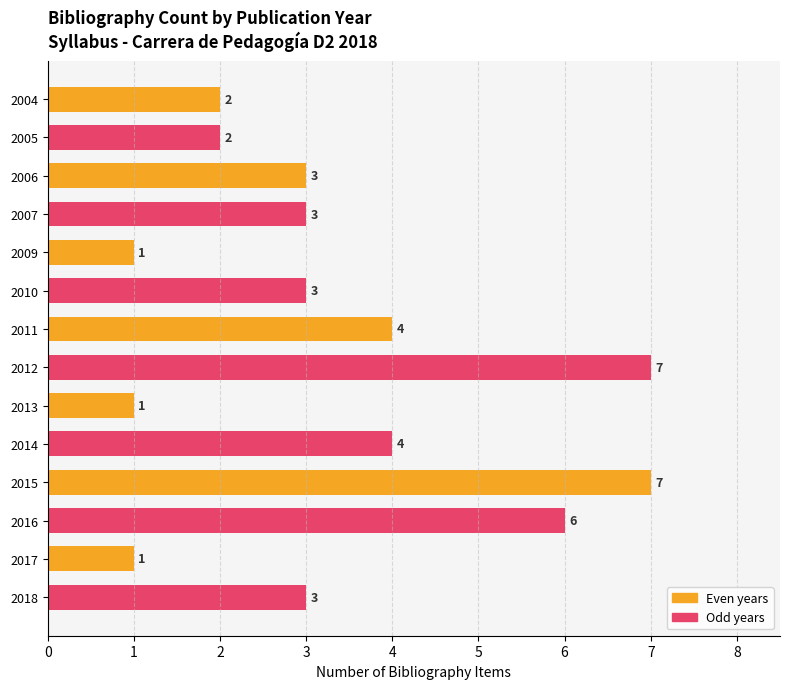

What is the change in value from 2005 to 2007?

+1